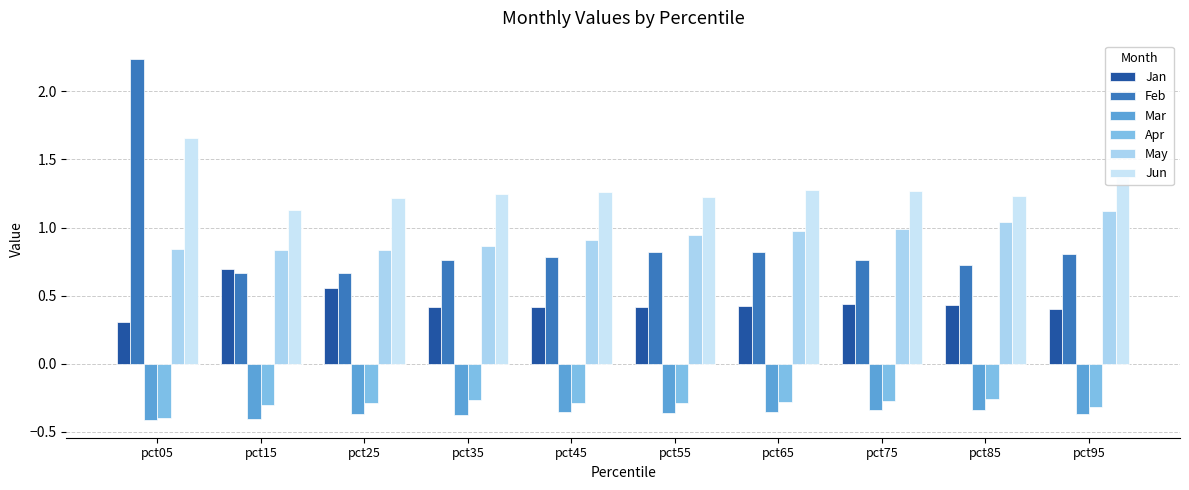

Is the value of Jan at pct75 greater than the value of Feb at pct55?

No